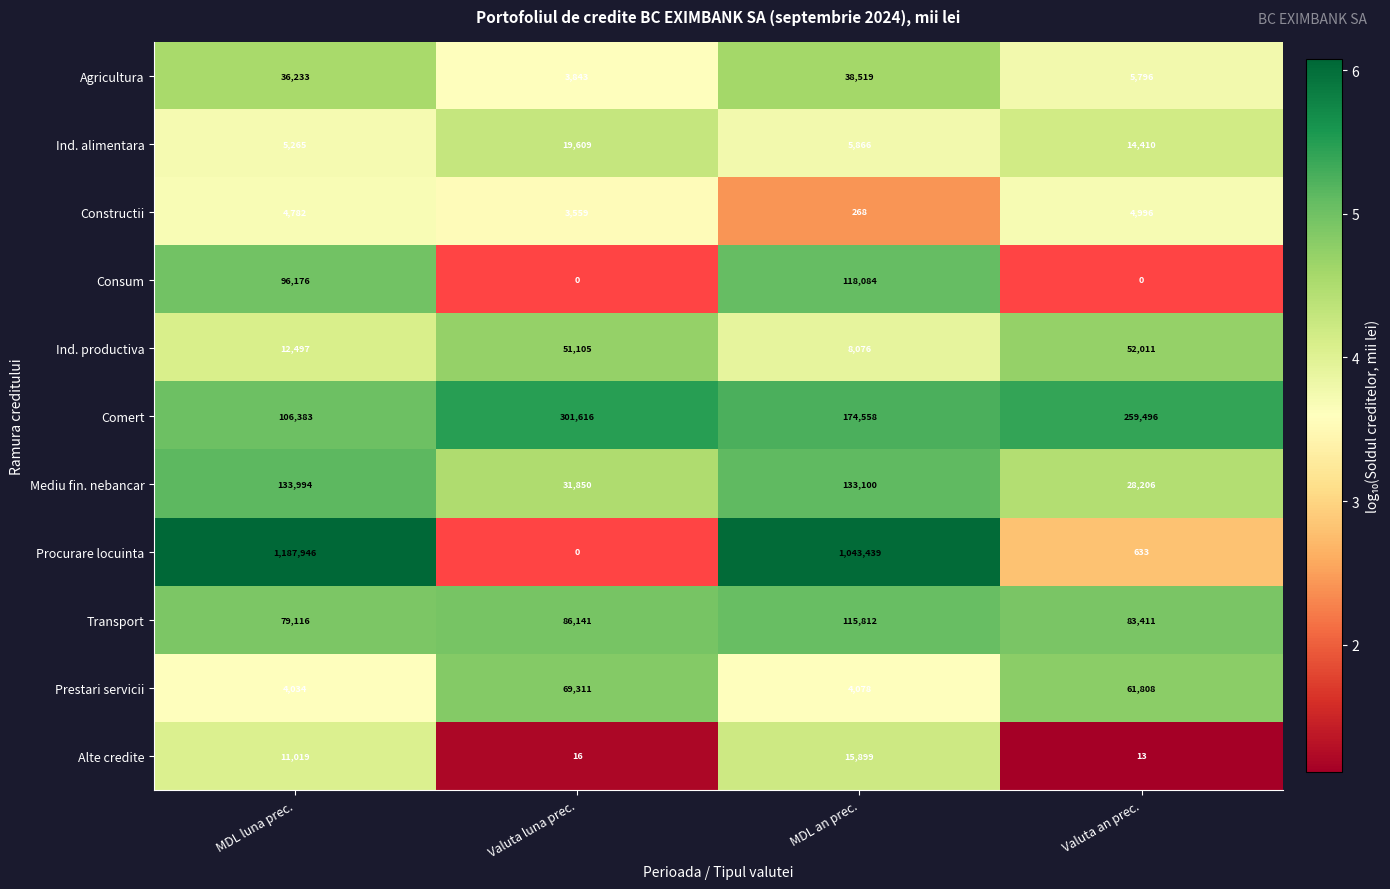

What is the maximum value for Mediu fin. nebancar?

133994